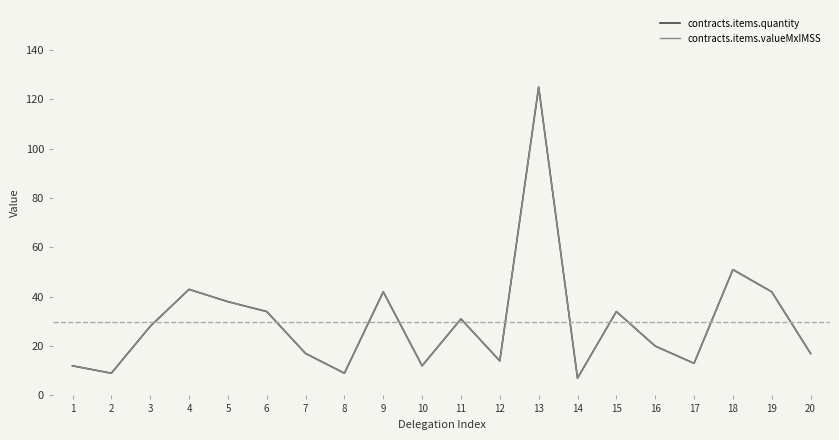

At which label is contracts.items.valueMxIMSS closest to 65?

18